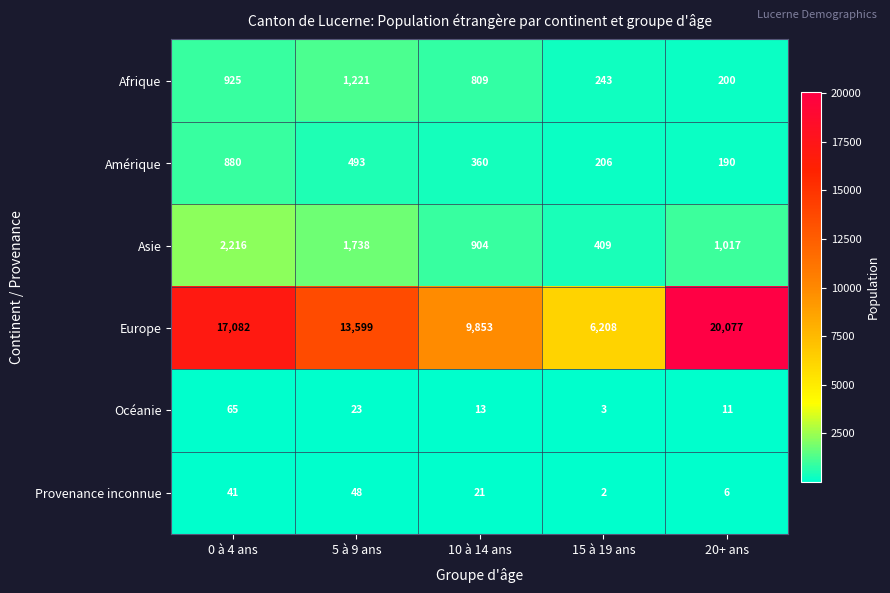

Which series has the largest range (max minus min)?

Europe